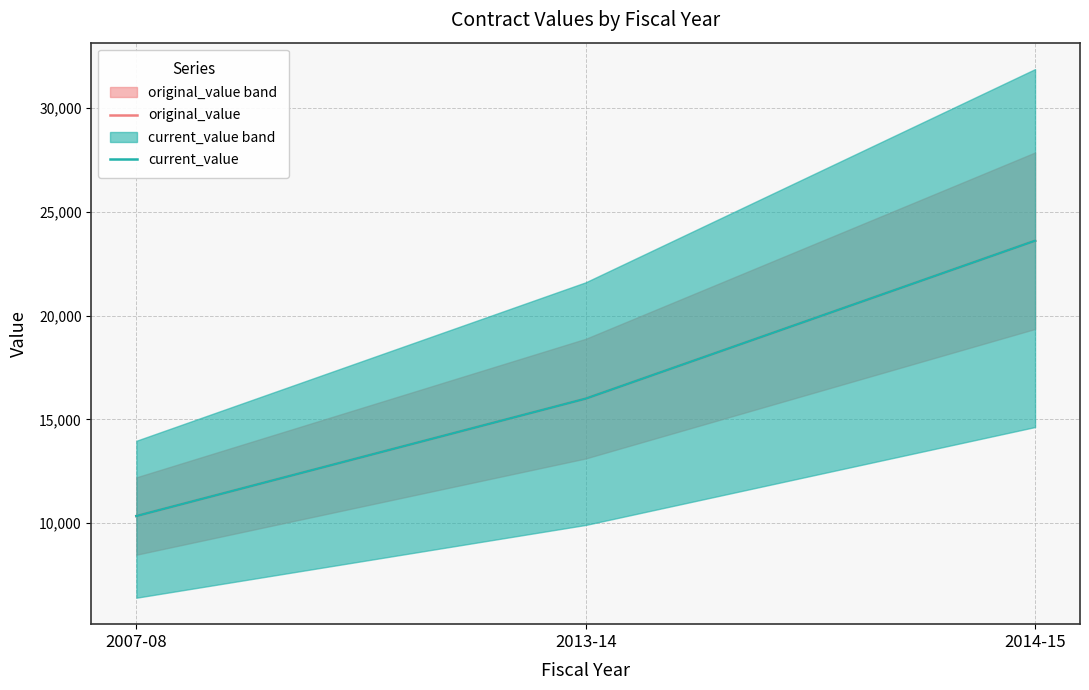

What is the label of the 1st point from the right?

2014-15